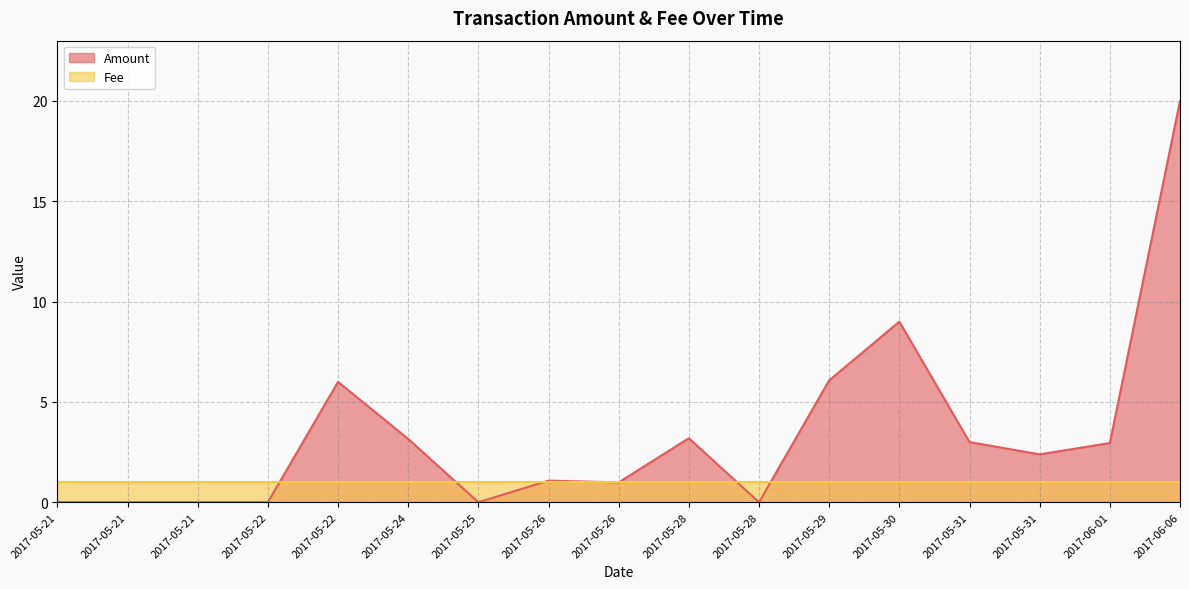

List the labels in order of value, smallest first.

2017-05-21, 2017-05-21, 2017-05-21, 2017-05-22, 2017-05-25, 2017-05-28, 2017-05-26, 2017-05-26, 2017-05-31, 2017-06-01, 2017-05-31, 2017-05-24, 2017-05-28, 2017-05-22, 2017-05-29, 2017-05-30, 2017-06-06